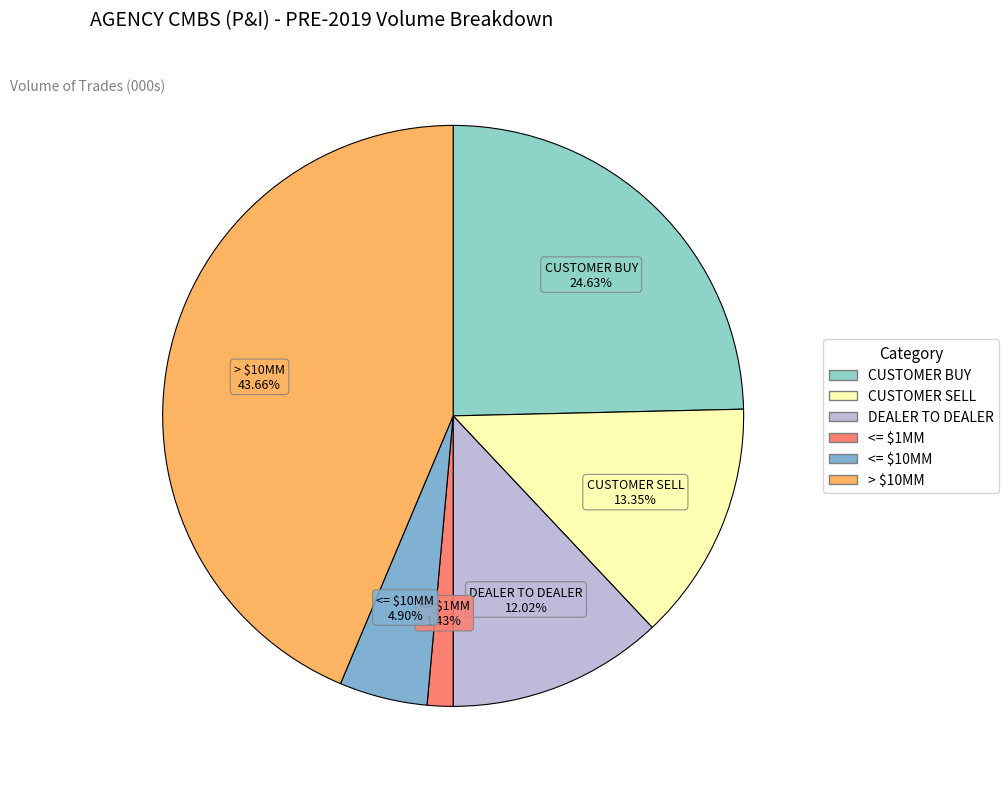

Count the number of slices in the pie.

6